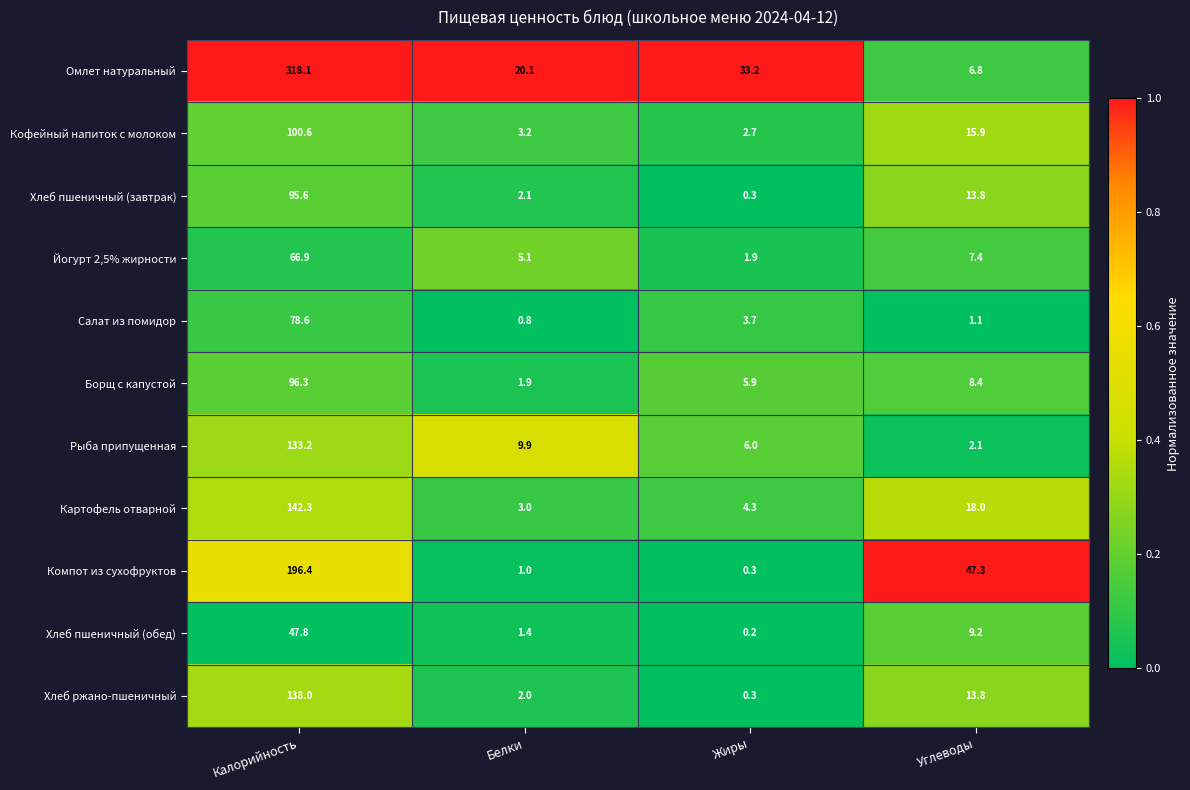

Rank the series by their maximum value, from lowest to highest.

Хлеб пшеничный (обед), Йогурт 2,5% жирности, Салат из помидор, Хлеб пшеничный (завтрак), Борщ с капустой, Кофейный напиток с молоком, Рыба припущенная, Хлеб ржано-пшеничный, Картофель отварной, Компот из сухофруктов, Омлет натуральный